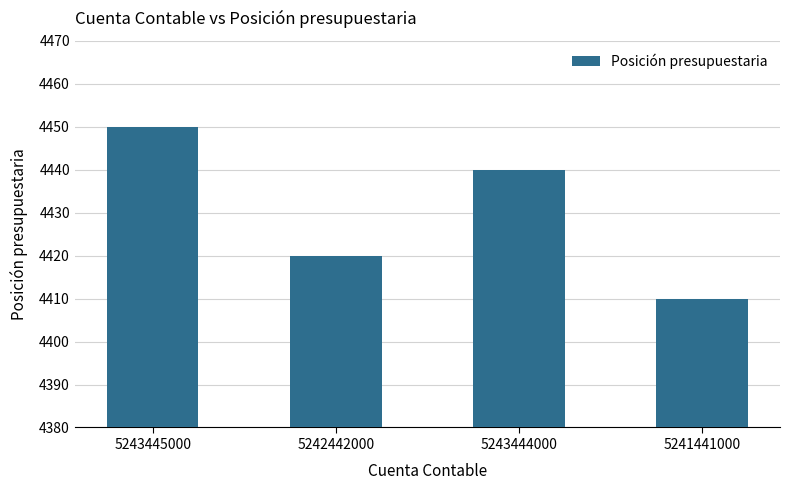

What is the label of the 4th bar from the left?

5241441000